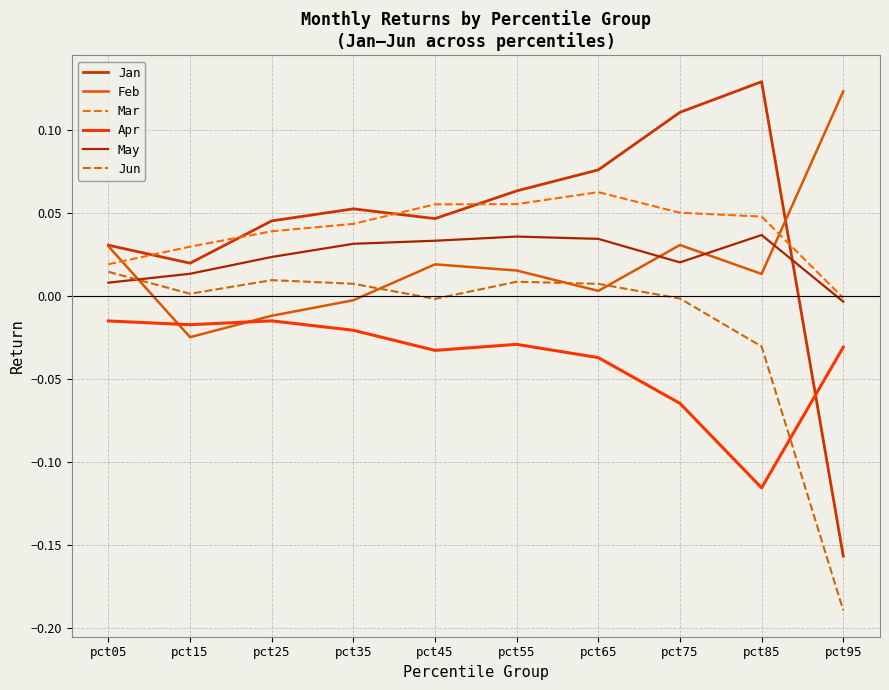

How many lines are shown in the chart?

6